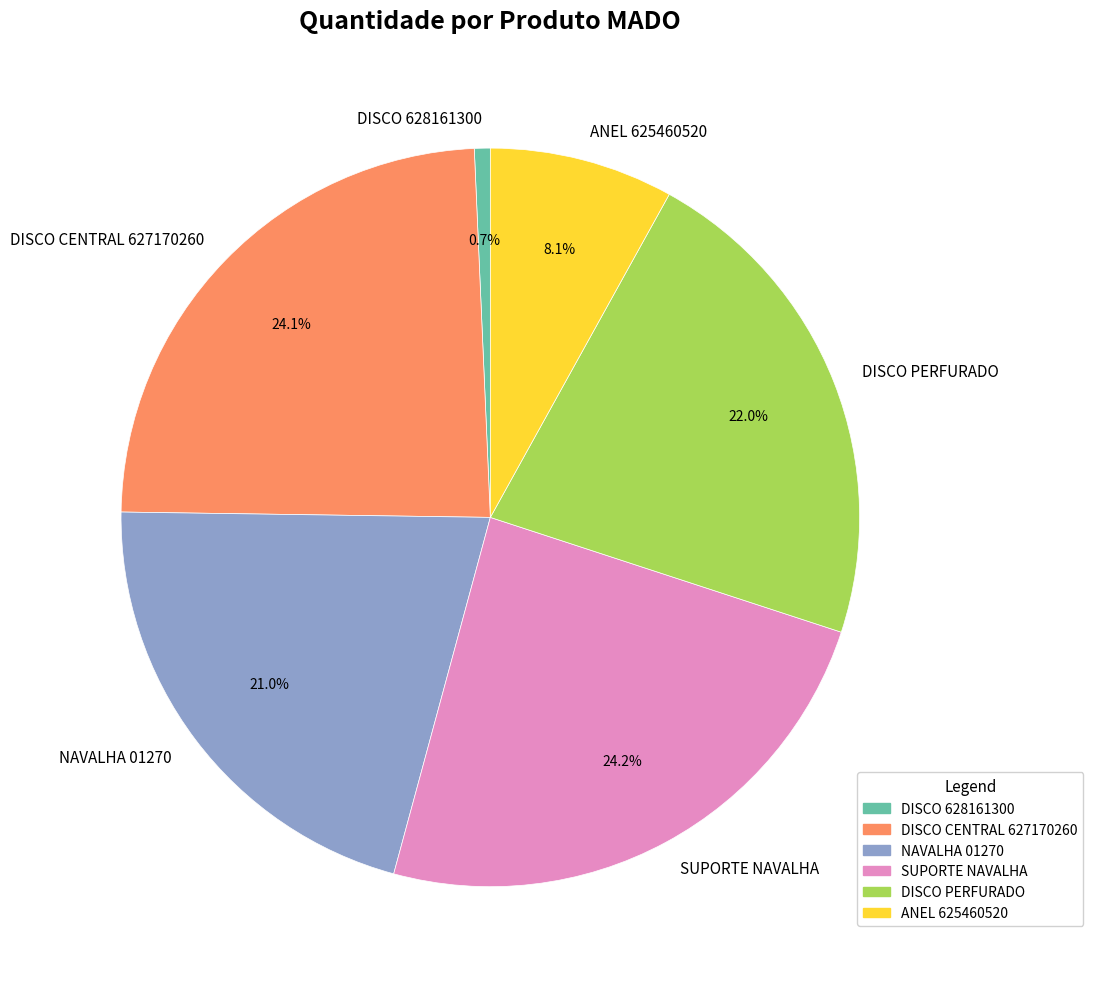

Which has a higher value, DISCO PERFURADO or SUPORTE NAVALHA?

SUPORTE NAVALHA